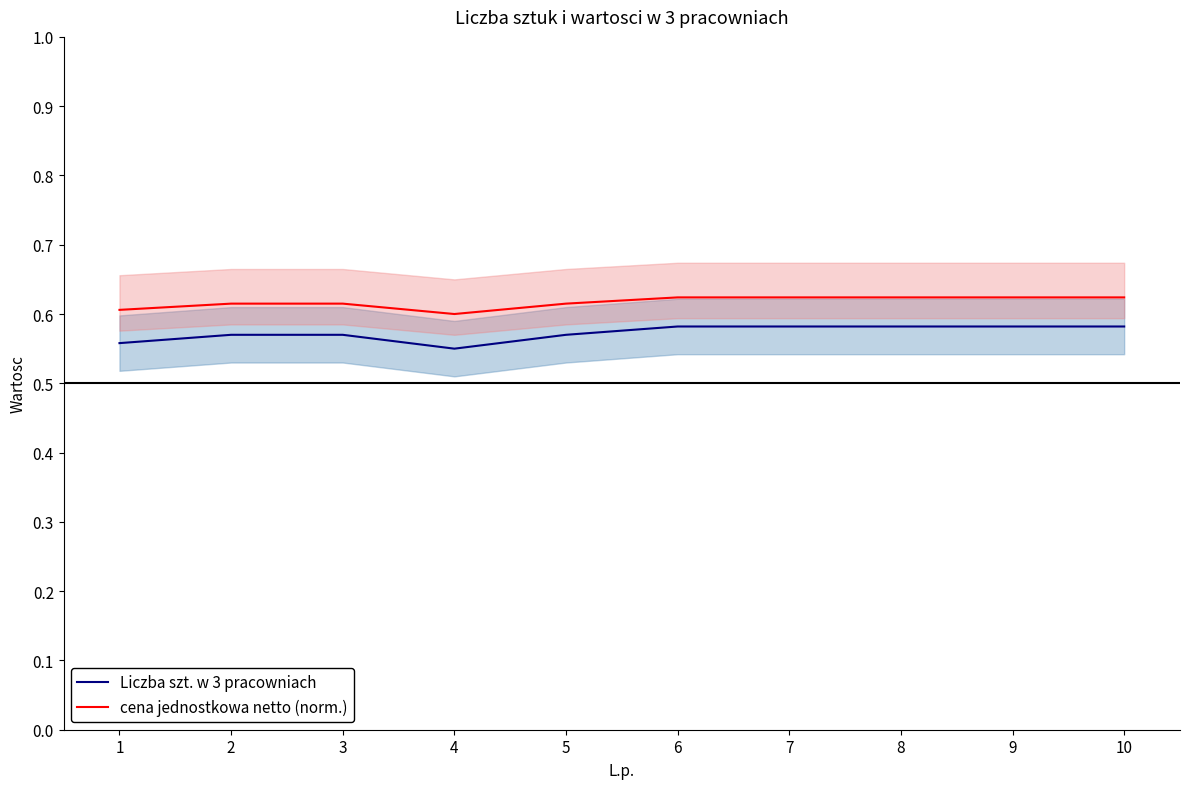

Reading left to right, what are all the values shown in this chart?

Liczba szt. w 3 pracowniach: 1=0.6	2=0.6	3=0.6	4=0.6	5=0.6	6=0.6	7=0.6	8=0.6	9=0.6	10=0.6
cena jednostkowa netto (norm.): 1=0.6	2=0.6	3=0.6	4=0.6	5=0.6	6=0.6	7=0.6	8=0.6	9=0.6	10=0.6